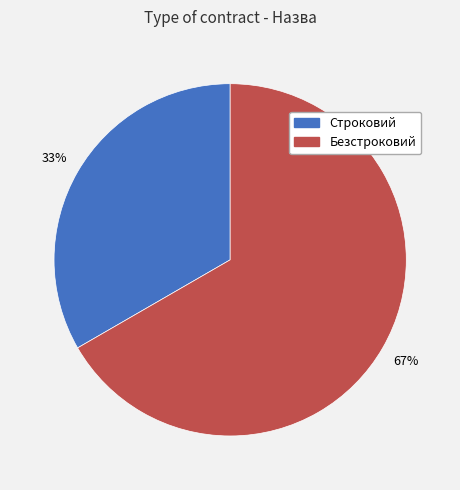

Does any single category account for the majority?

Yes